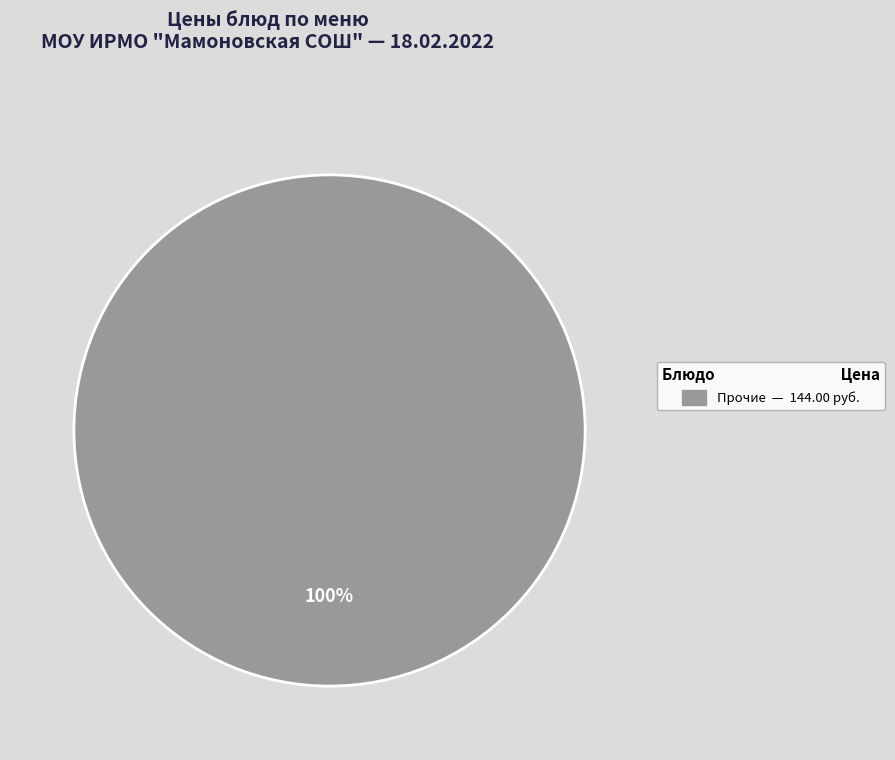

Rank the categories by value from highest to lowest.

Прочие — 144.00 руб.